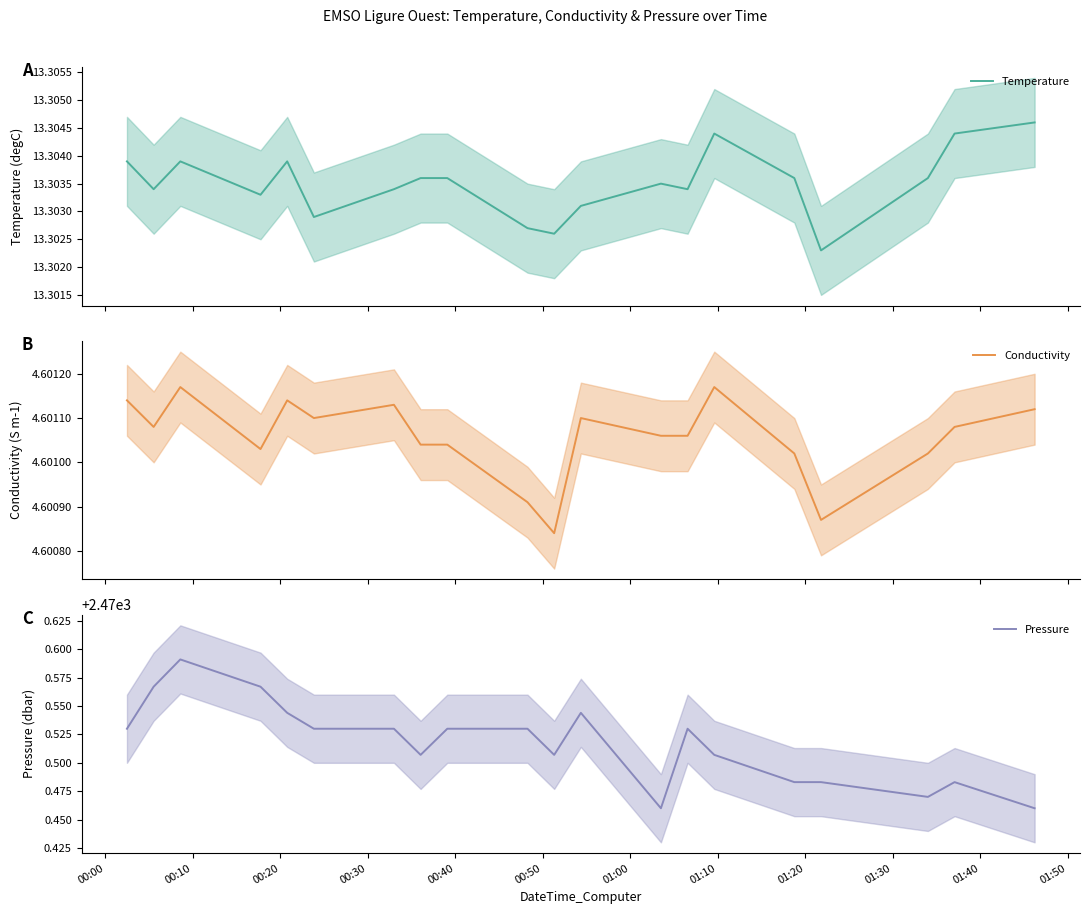

At how many categories does at least one series exceed 1042?

20